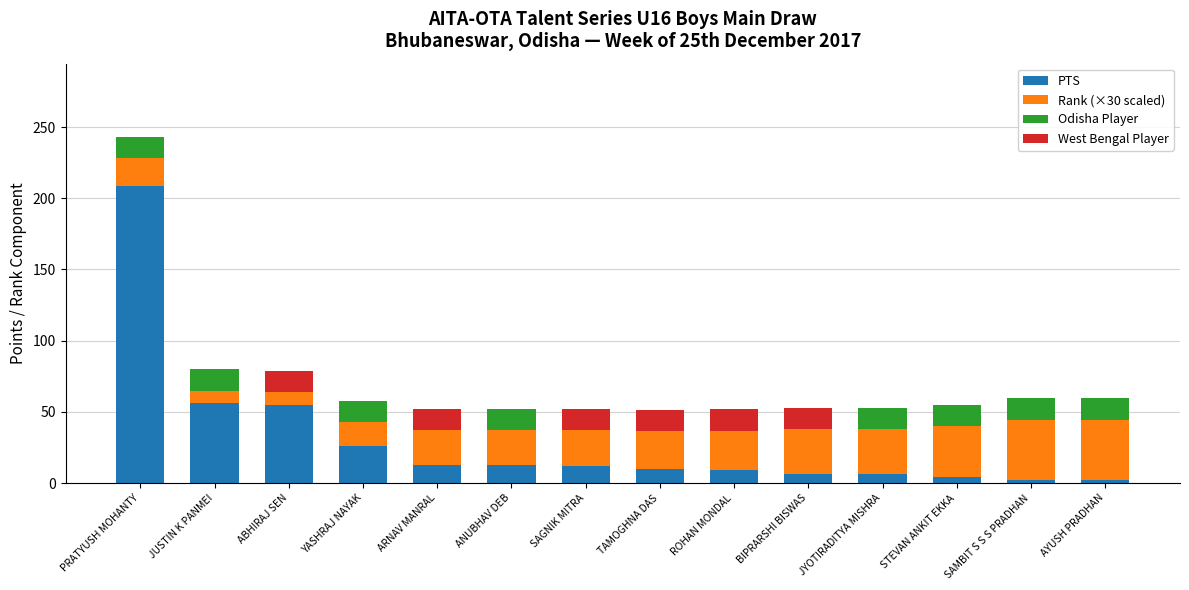

The value of PTS at YASHRAJ NAYAK is 10.1. True or false?

False